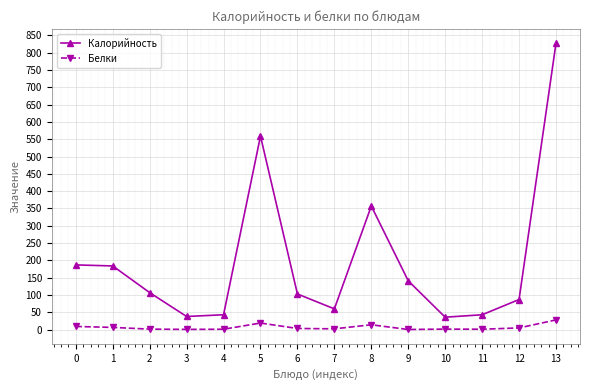

List the series in order of their peak value, lowest first.

Белки, Калорийность